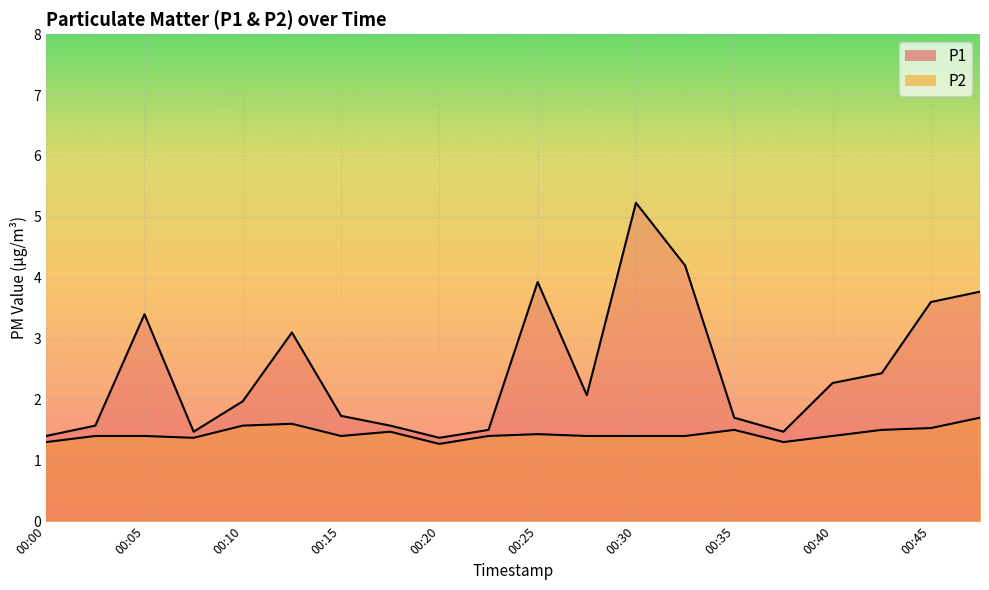

Count the number of data series in this chart.

2